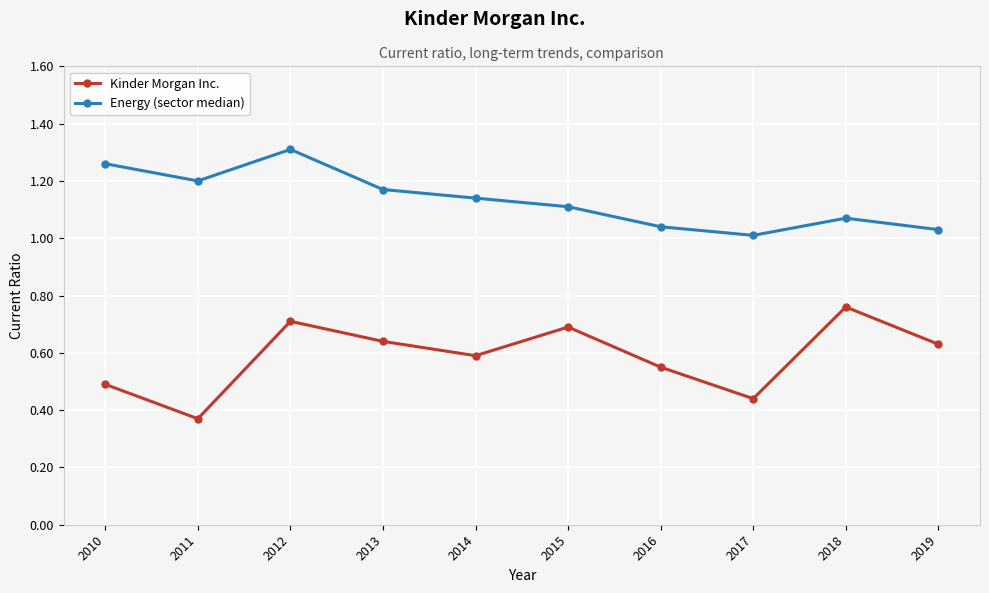

Which category has the lowest value across all series?

2011